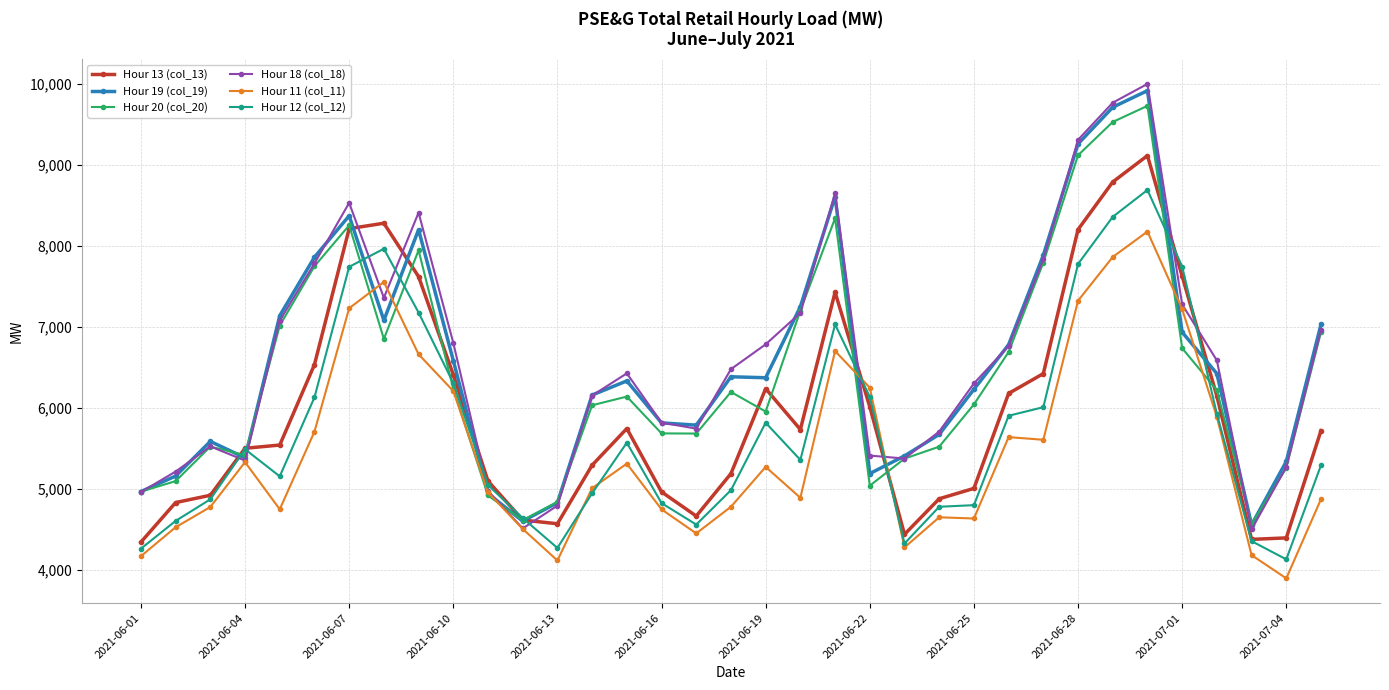

In Hour 18 (col_18), how many points are lower than both neighbors (excluding endpoints)?

6